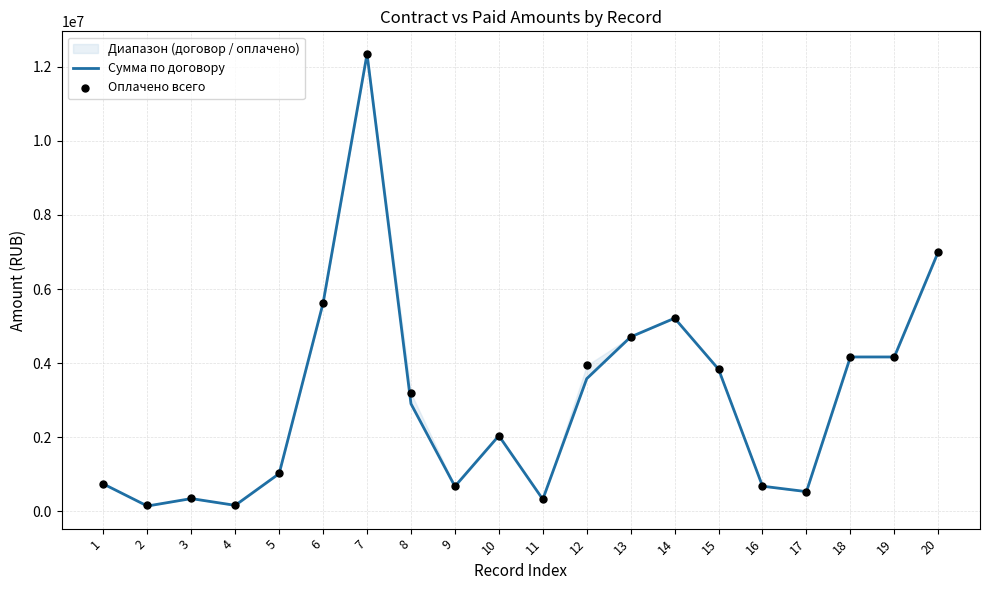

At how many categories does at least one series exceed 7246844?

1